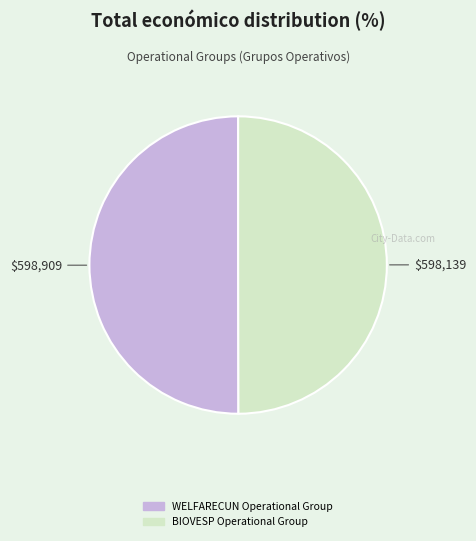

Approximately how many times larger is the value at WELFARECUN Operational Group compared to BIOVESP Operational Group?

1.0